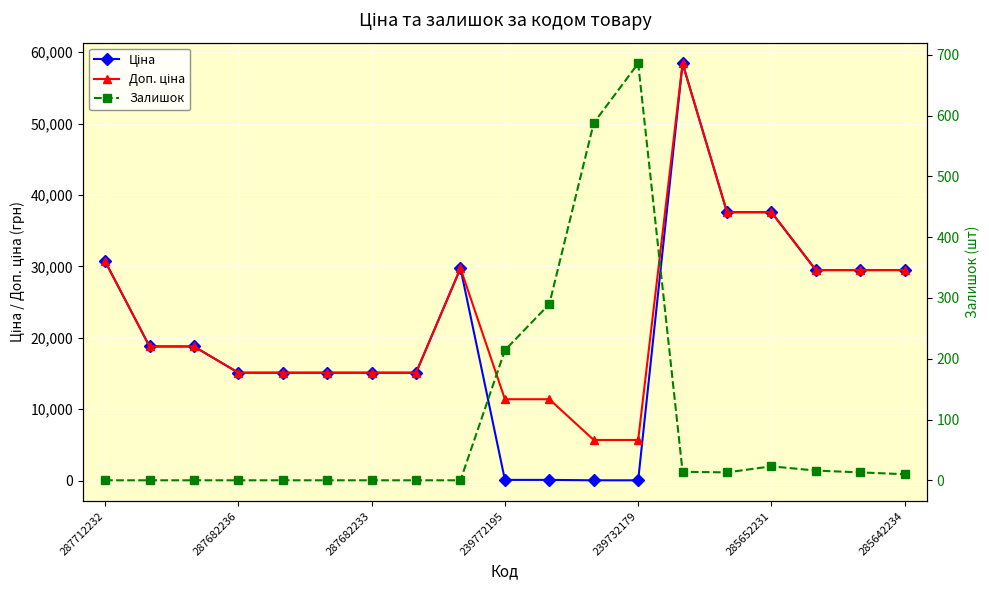

What is the maximum value shown in the chart?

58426.5